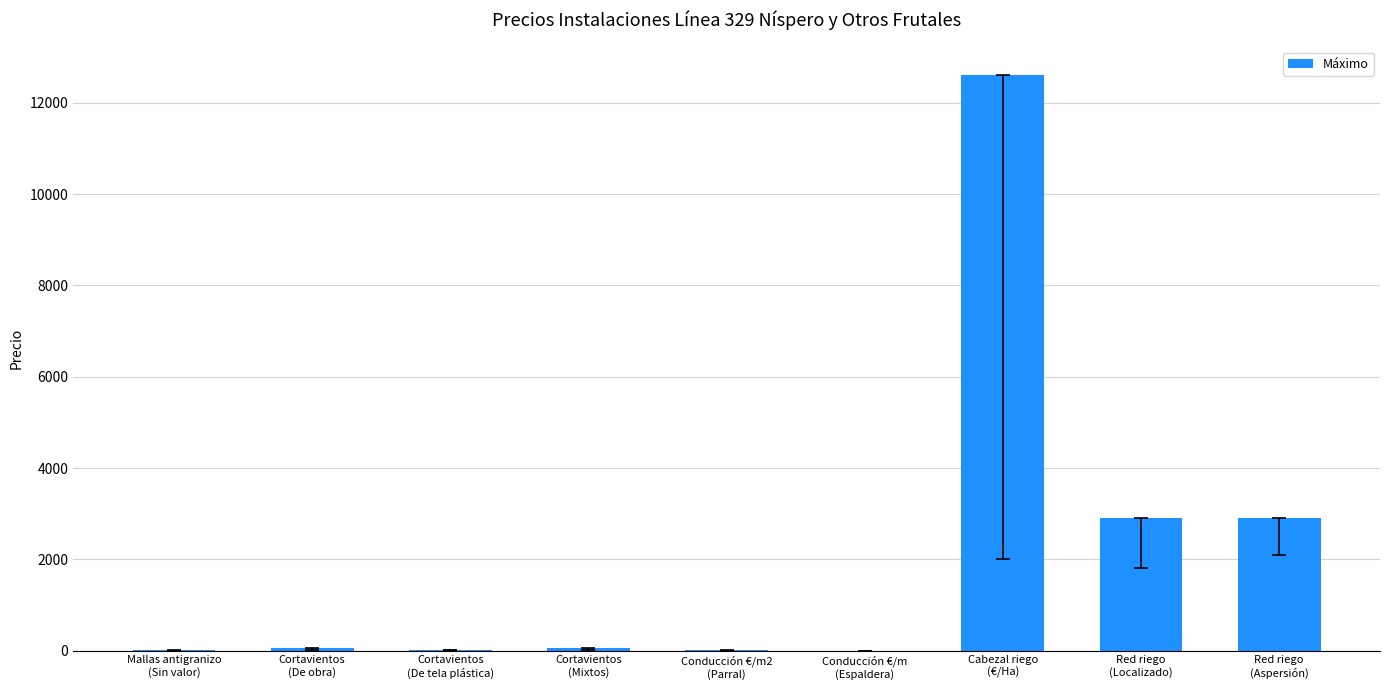

What is the greatest value displayed?

12600.0